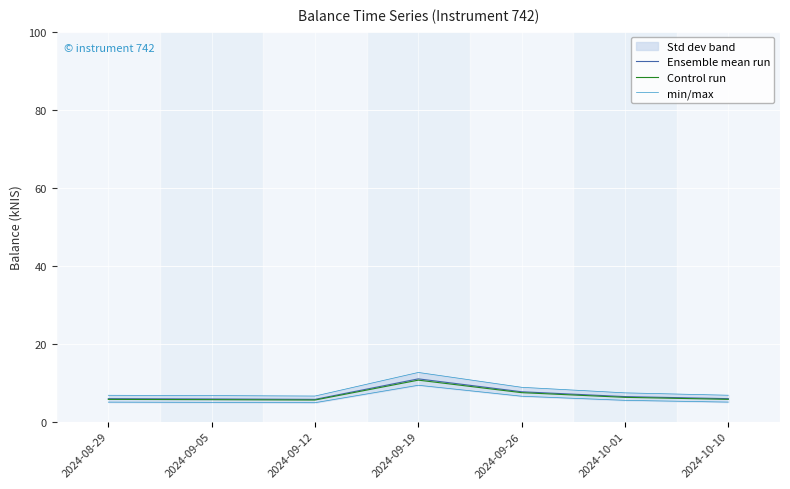

What position from the left is 2024-09-19?

4